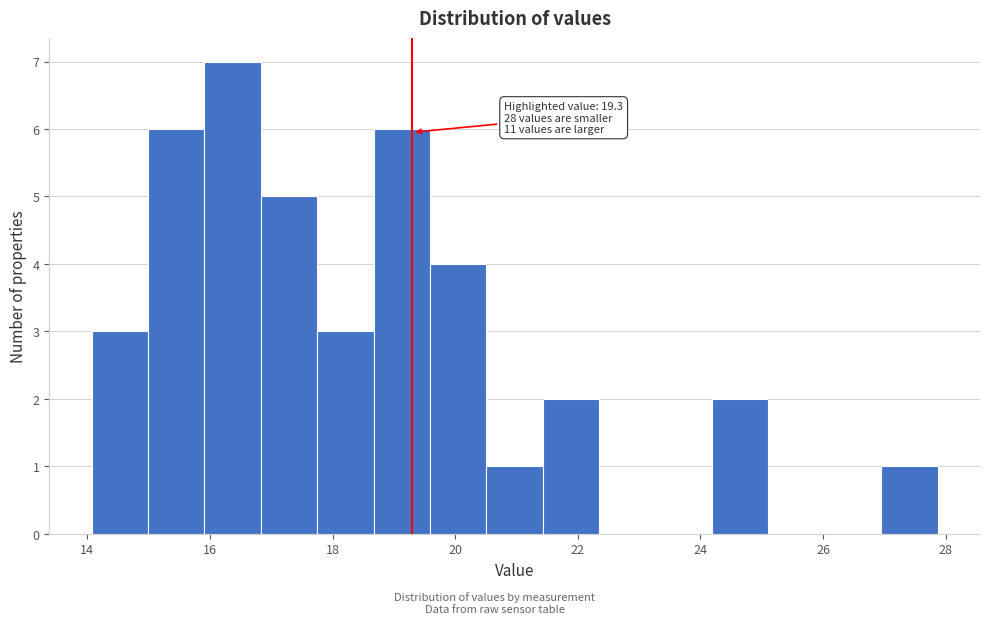

Which range on the x-axis has the tallest bar?

16.0 to 16.8